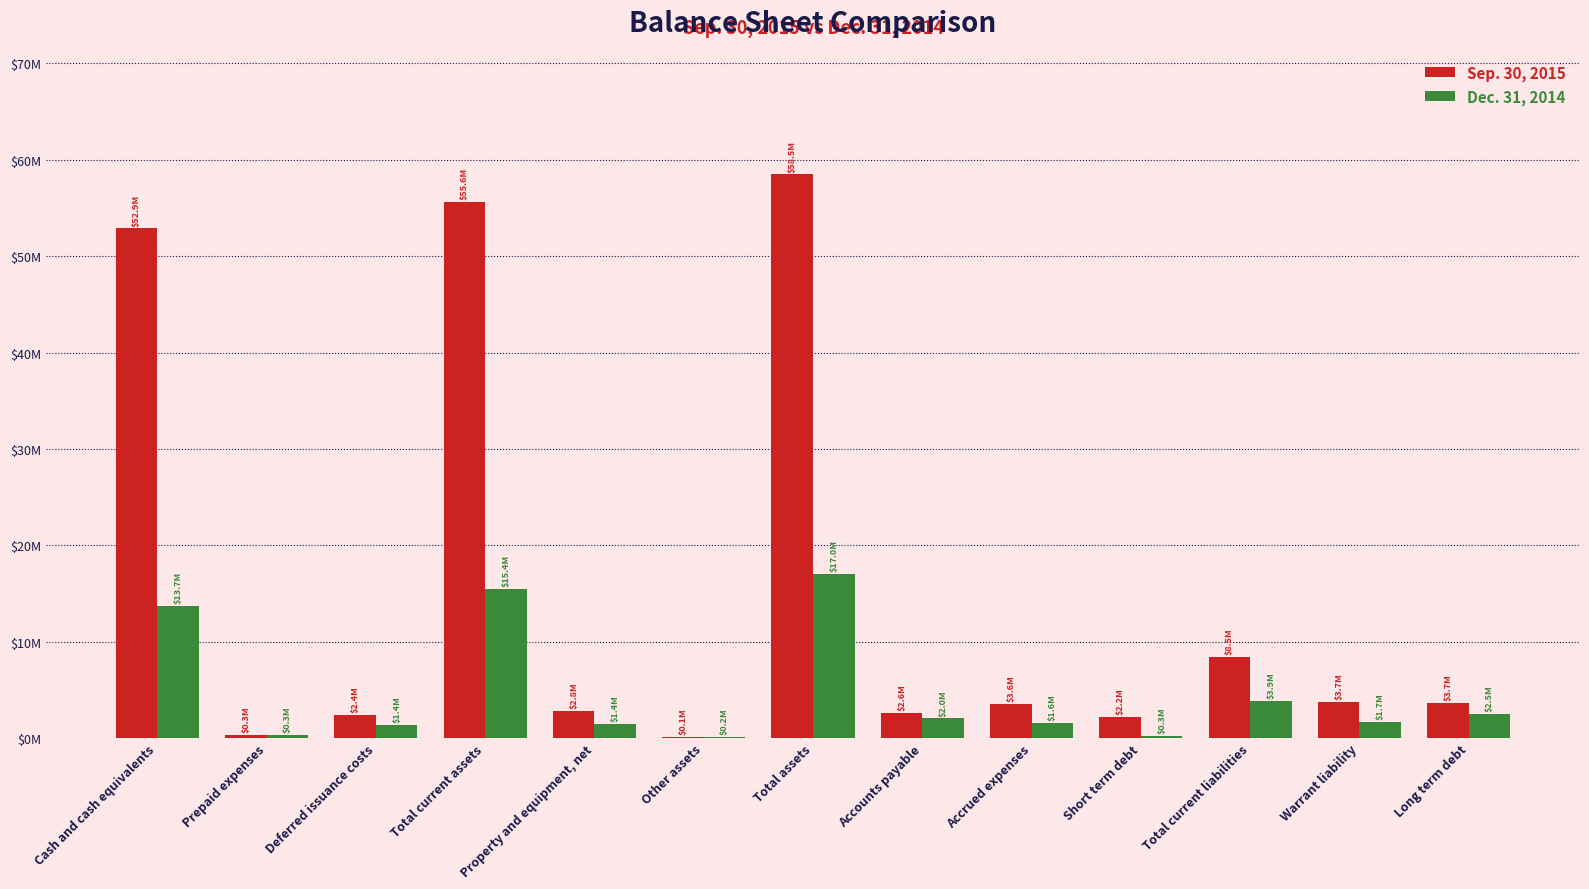

What is the spread (max minus min) of values at Short term debt?

1949669